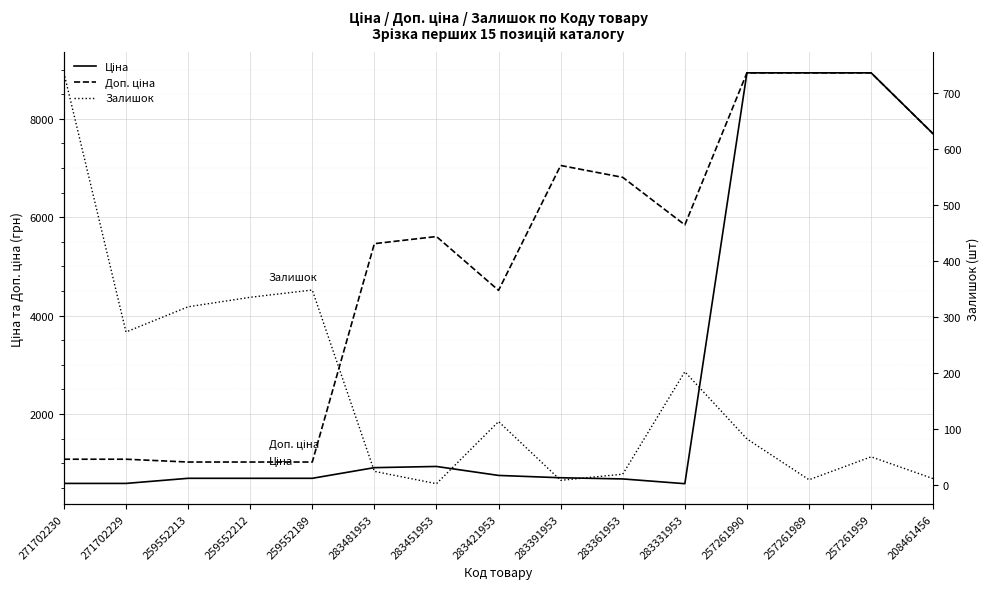

What value does the Залишок series have at 271702229?

273.0